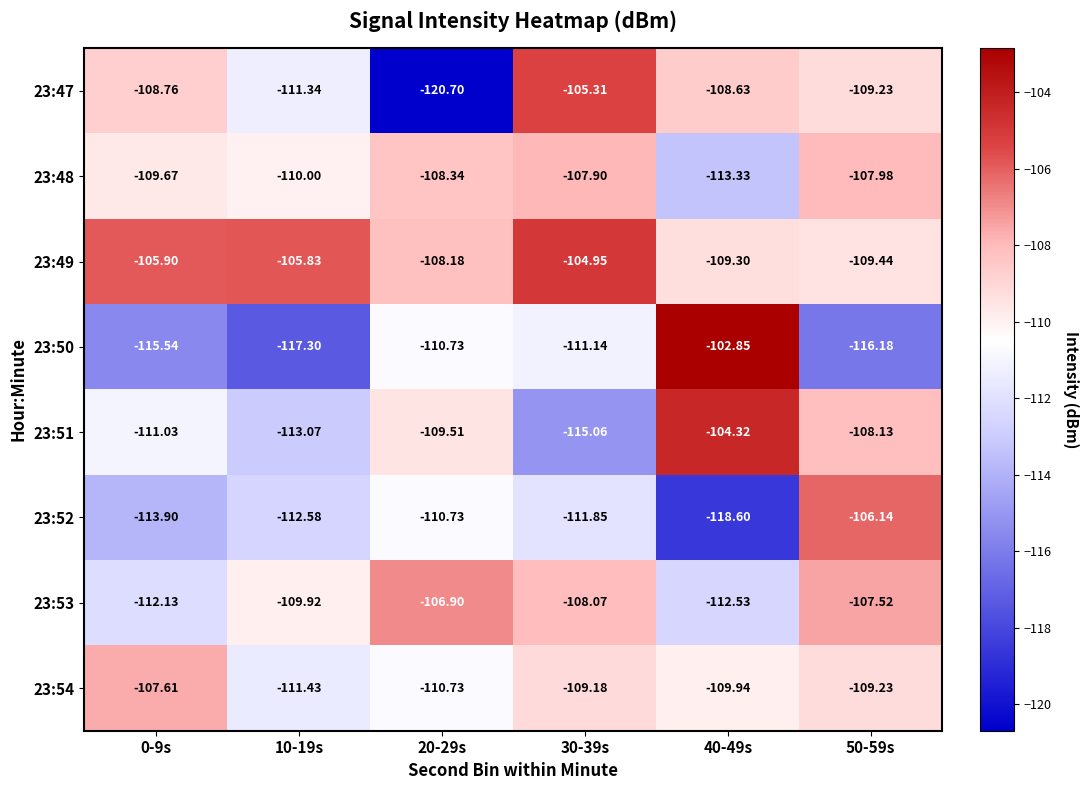

Is the value of 23:48 at 40-49s greater than the value of 23:49 at 0-9s?

No